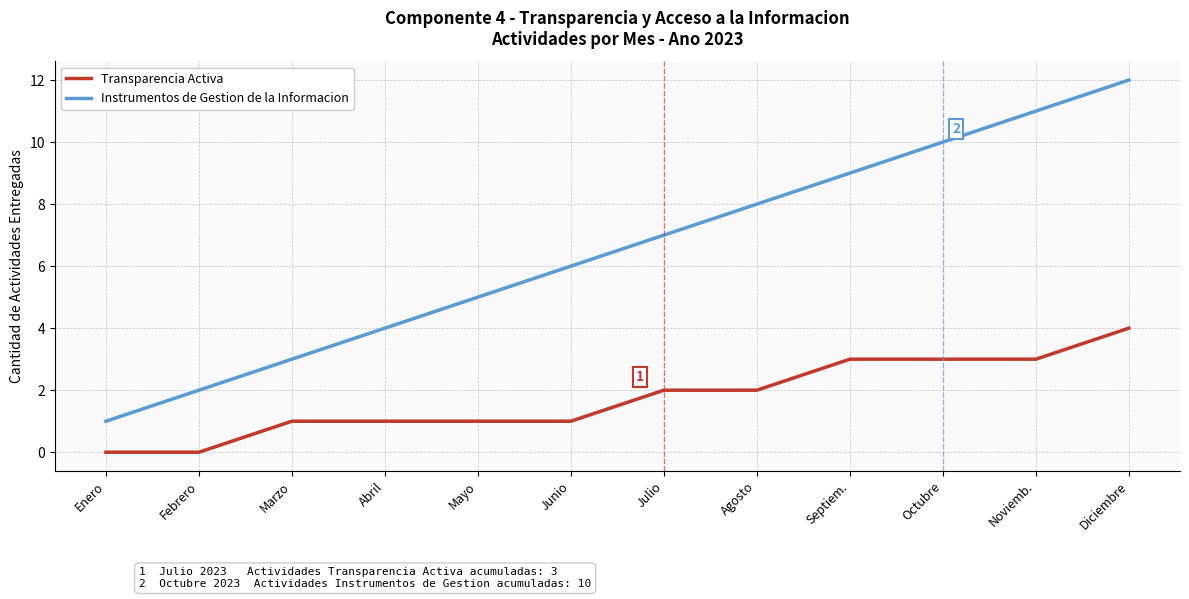

True or false: Instrumentos de Gestion de la Informacion has more than 1 interior local peaks.

False